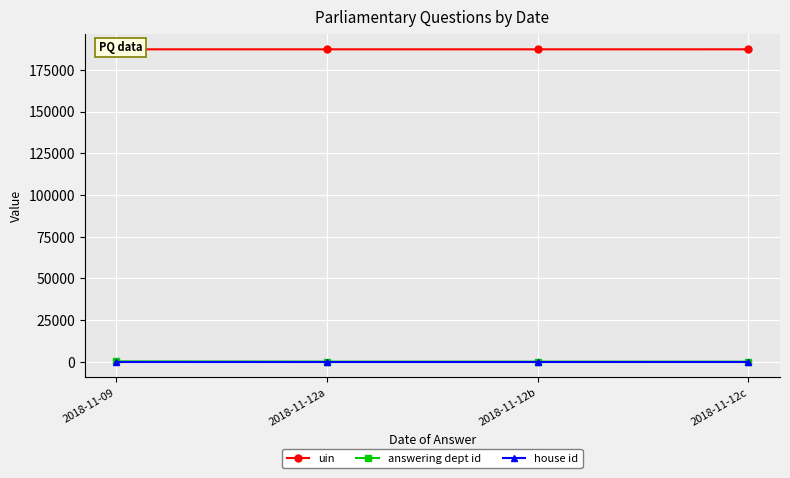

Which series has the widest spread of values?

answering dept id